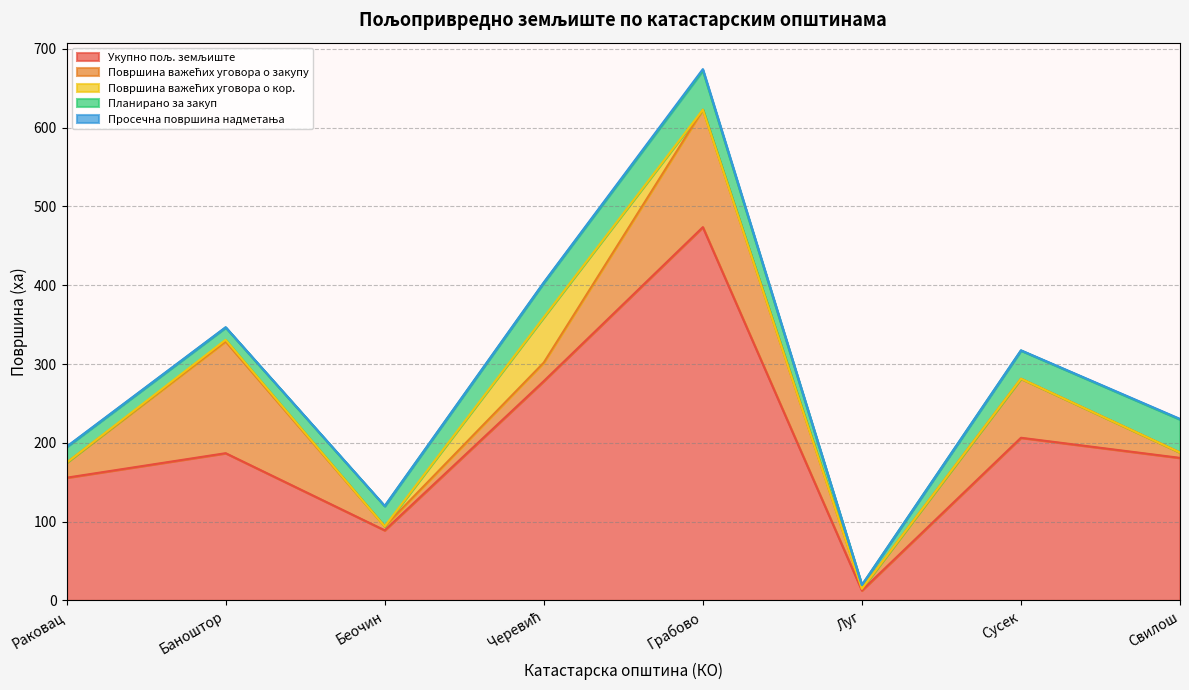

At which label is Површина важећих уговора о кор. closest to 28?

Баноштор